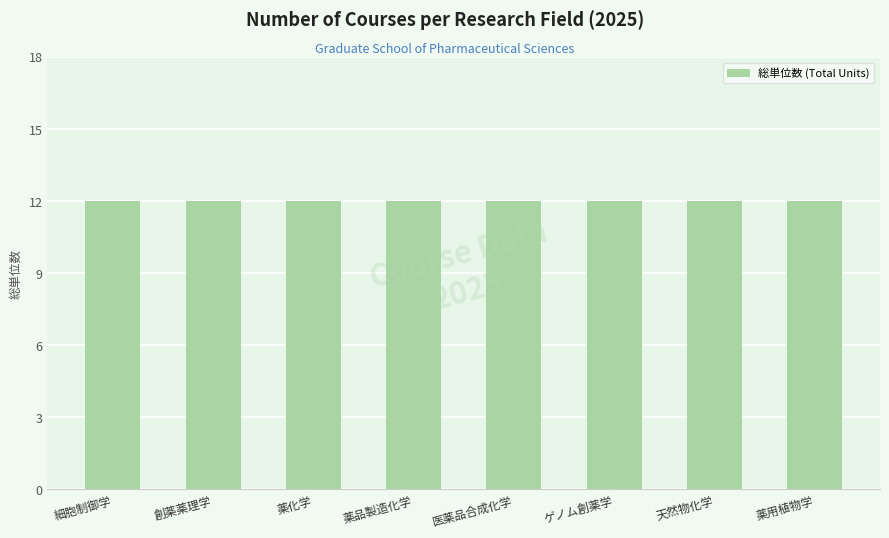

At which category is the sum across all series the highest?

細胞制御学